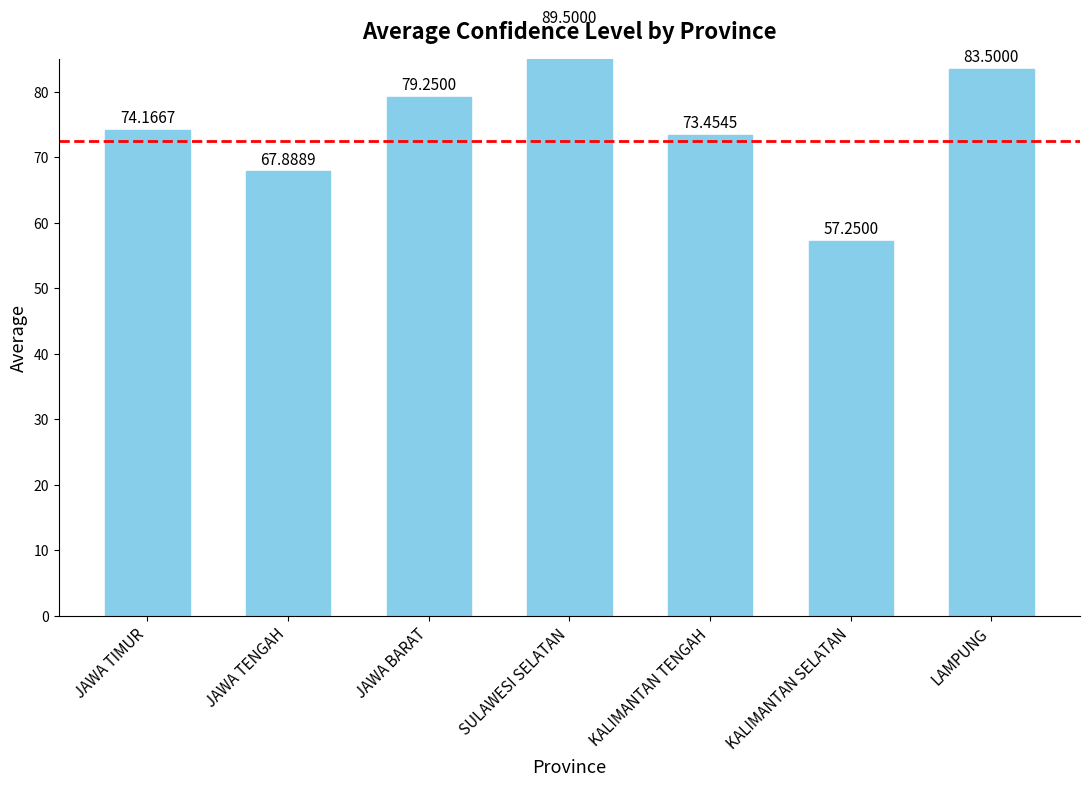

Where is the data nearest to the value 73?

KALIMANTAN TENGAH